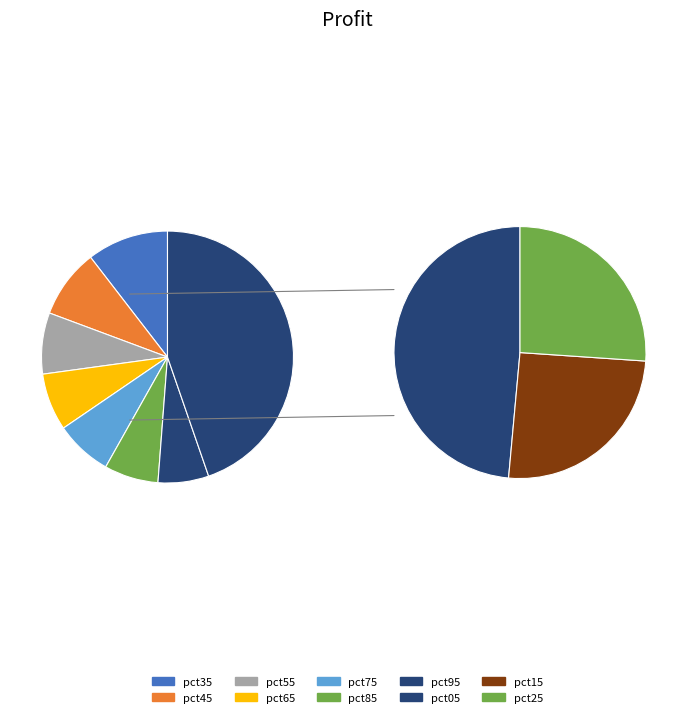

How many segments does this pie chart have?

10